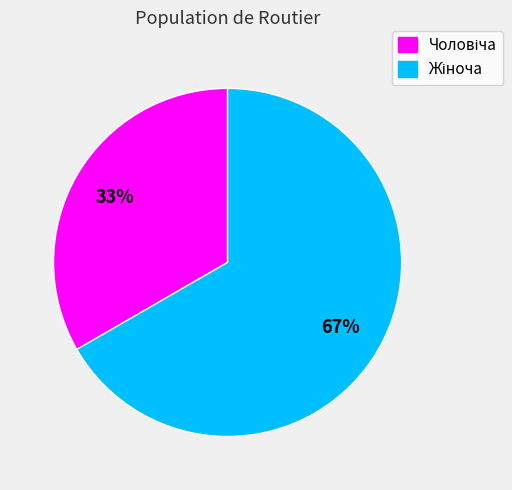

To the nearest percent, what is the average slice percentage?

50%